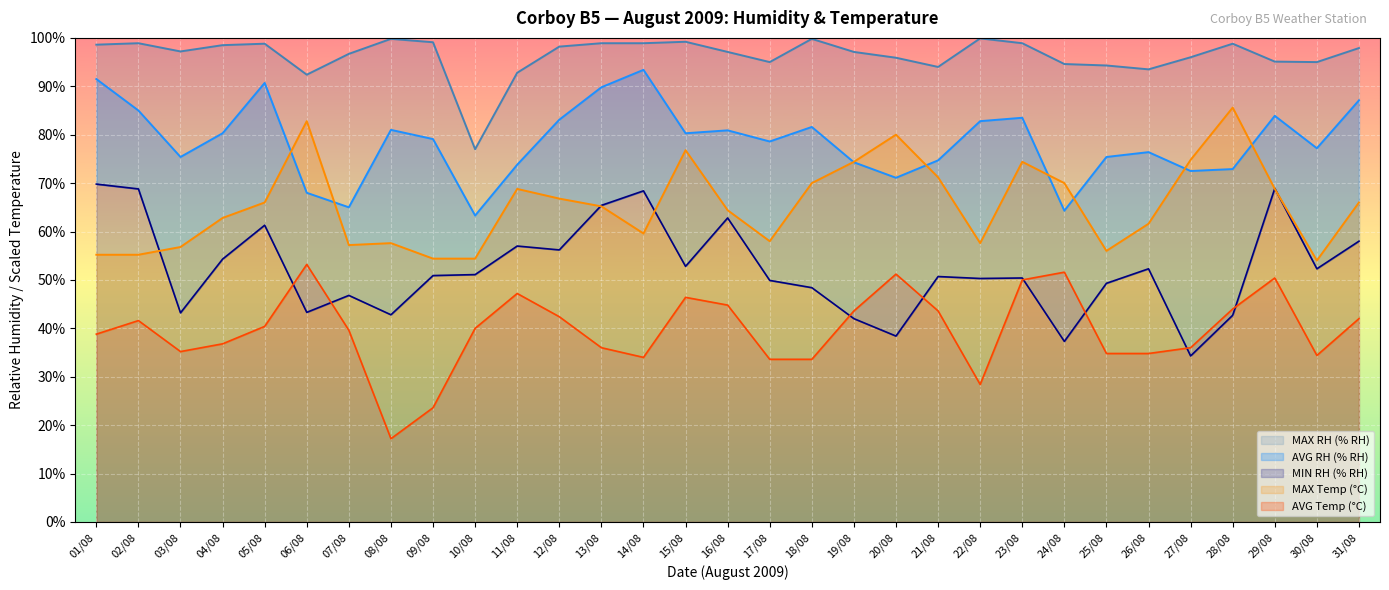

Reading left to right, what are all the values shown in this chart?

MIN RH (% RH): 69.8	68.8	43.2	54.3	61.3	43.3	46.8	42.8	50.9	51.1	57.0	56.2	65.4	68.4	52.8	62.8	49.9	48.4	42.0	38.4	50.7	50.3	50.4	37.3	49.3	52.3	34.3	42.7	68.9	52.3	58.0
AVG RH (% RH): 91.5	85.0	75.4	80.3	90.7	68.0	65.0	81.0	79.1	63.3	73.8	83.1	89.8	93.4	80.3	80.9	78.6	81.6	74.3	71.1	74.7	82.8	83.5	64.3	75.4	76.4	72.5	72.9	83.9	77.2	87.1
MAX RH (% RH): 98.6	98.9	97.2	98.5	98.8	92.4	96.7	99.8	99.1	77.0	92.8	98.2	98.9	98.9	99.2	97.1	95.0	99.8	97.1	95.9	94.0	99.9	98.9	94.6	94.3	93.5	96.0	98.8	95.1	95.0	97.9
AVG Temp (°C): 38.8	41.6	35.2	36.8	40.4	53.2	39.6	17.2	23.6	40.0	47.2	42.4	36.0	34.0	46.4	44.8	33.6	33.6	43.6	51.2	43.6	28.4	50.0	51.6	34.8	34.8	36.0	44.0	50.4	34.4	42.0
MAX Temp (°C): 55.2	55.2	56.8	62.8	66.0	82.8	57.2	57.6	54.4	54.4	68.8	66.8	65.2	59.6	76.8	64.4	58.0	70.0	74.4	80.0	71.2	57.6	74.4	70.0	56.0	61.6	74.8	85.6	68.8	54.0	66.0